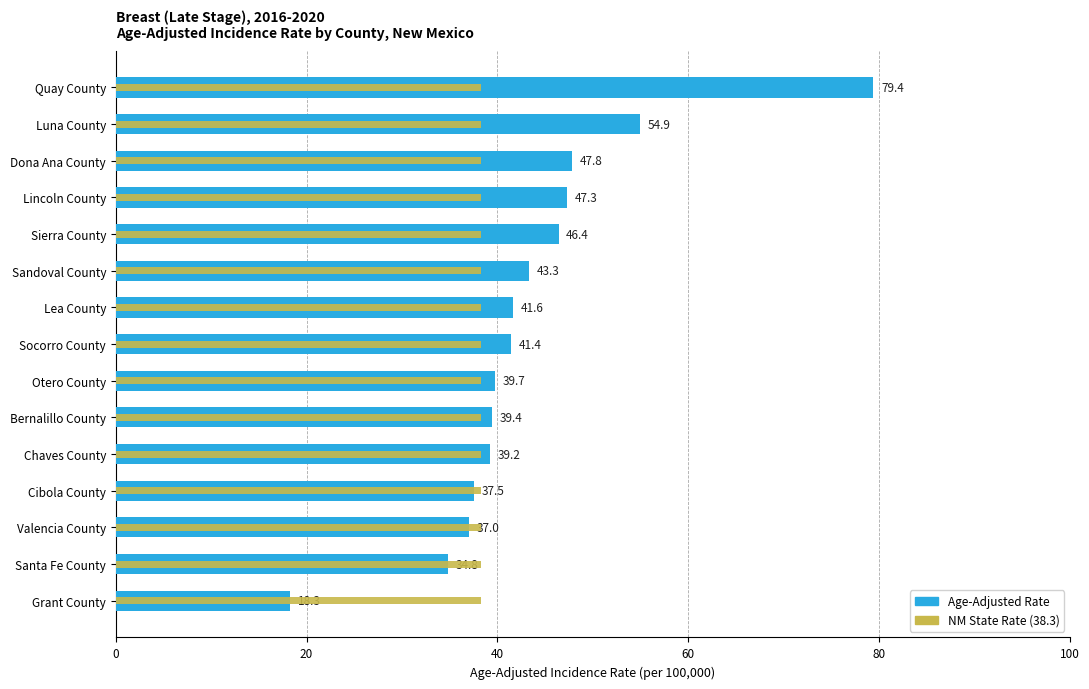

What is the value of the Age-Adjusted Rate bar at the 13th from the left?

37.0